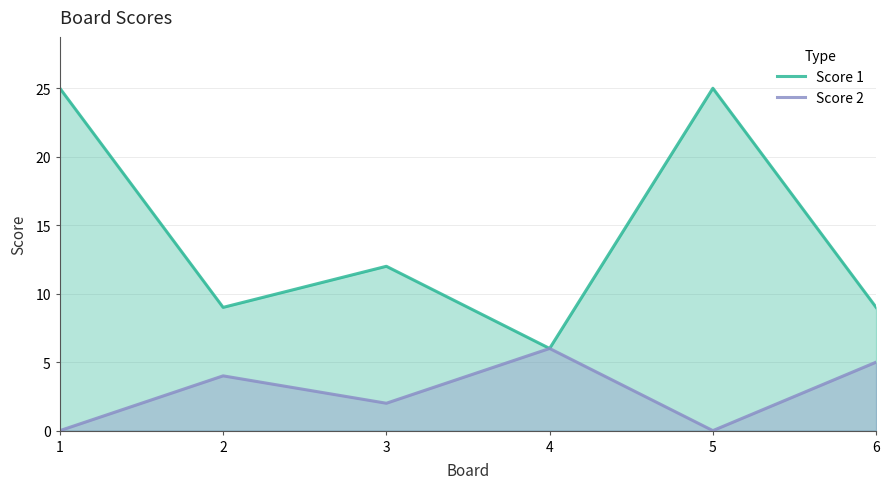

What is the maximum value for Score 2?

6